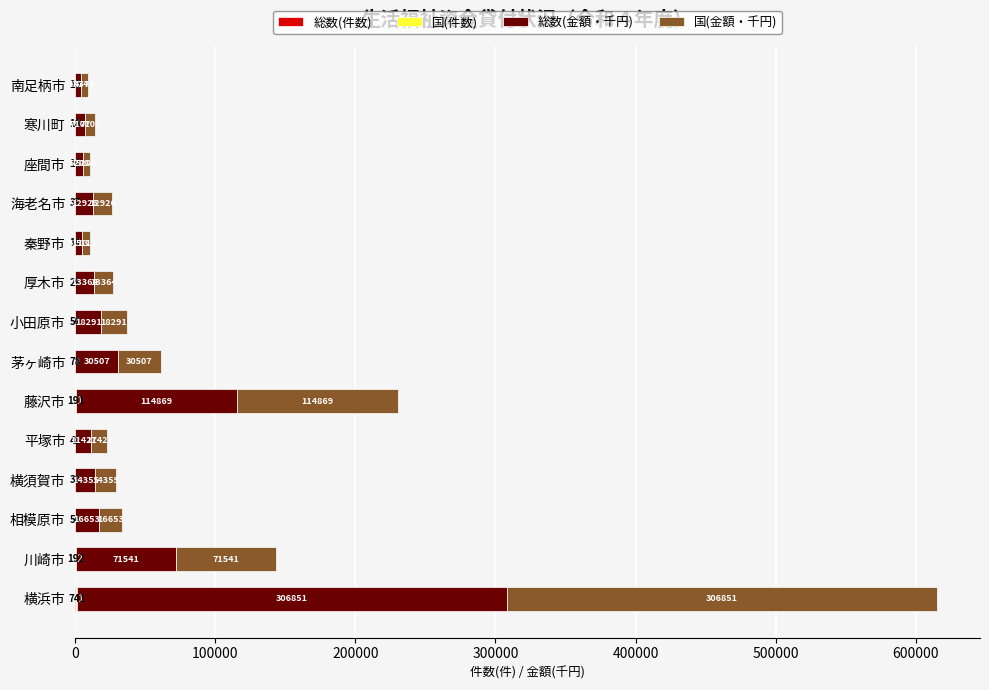

At which category is the sum across all series the highest?

横浜市